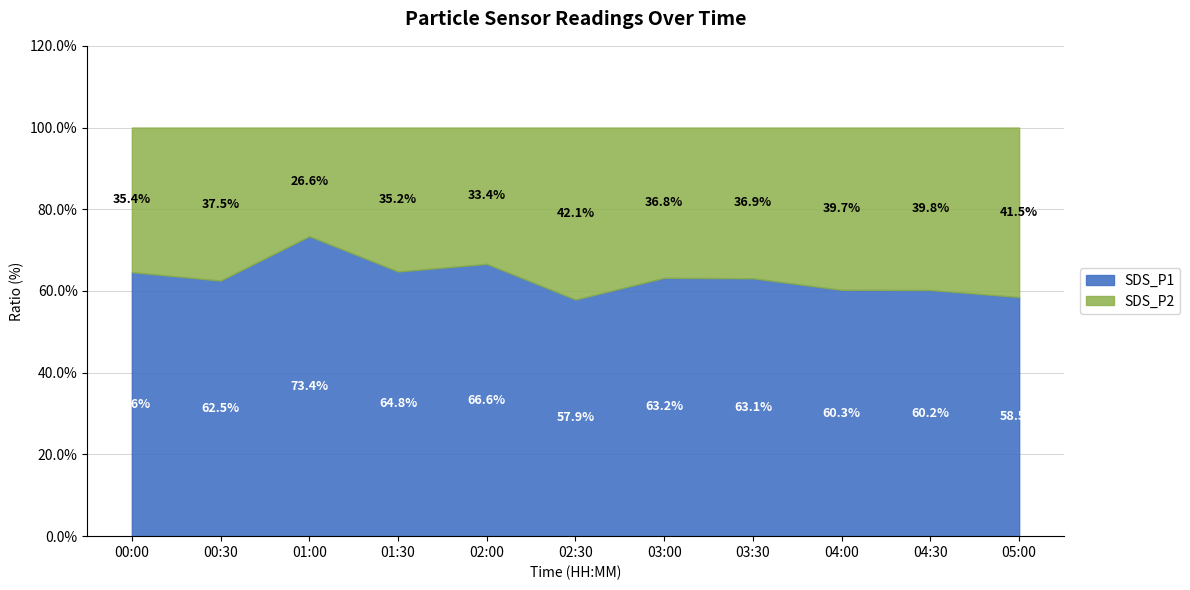

What is the difference between the maximum and minimum values in the SDS_P1 series?

15.5